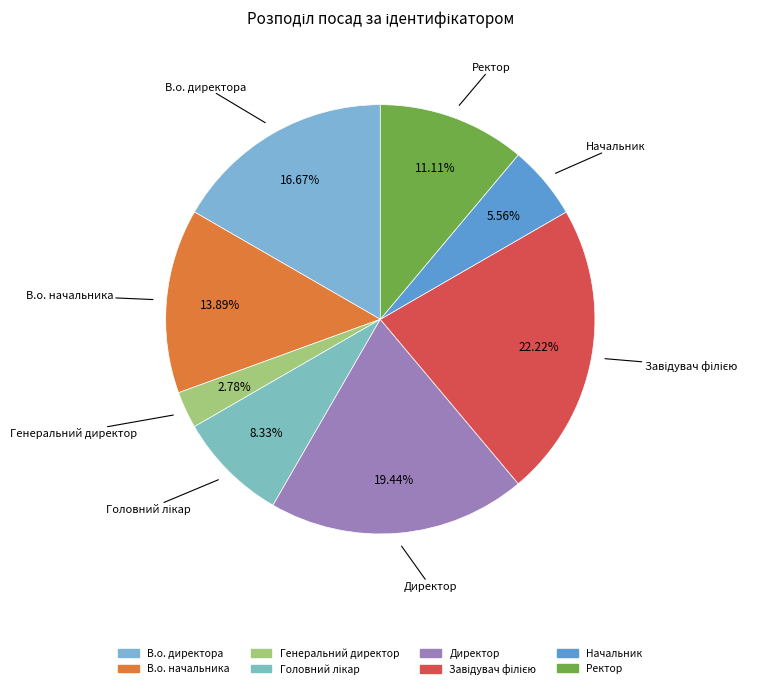

What portion of the pie excludes В.о. директора?

83.3%